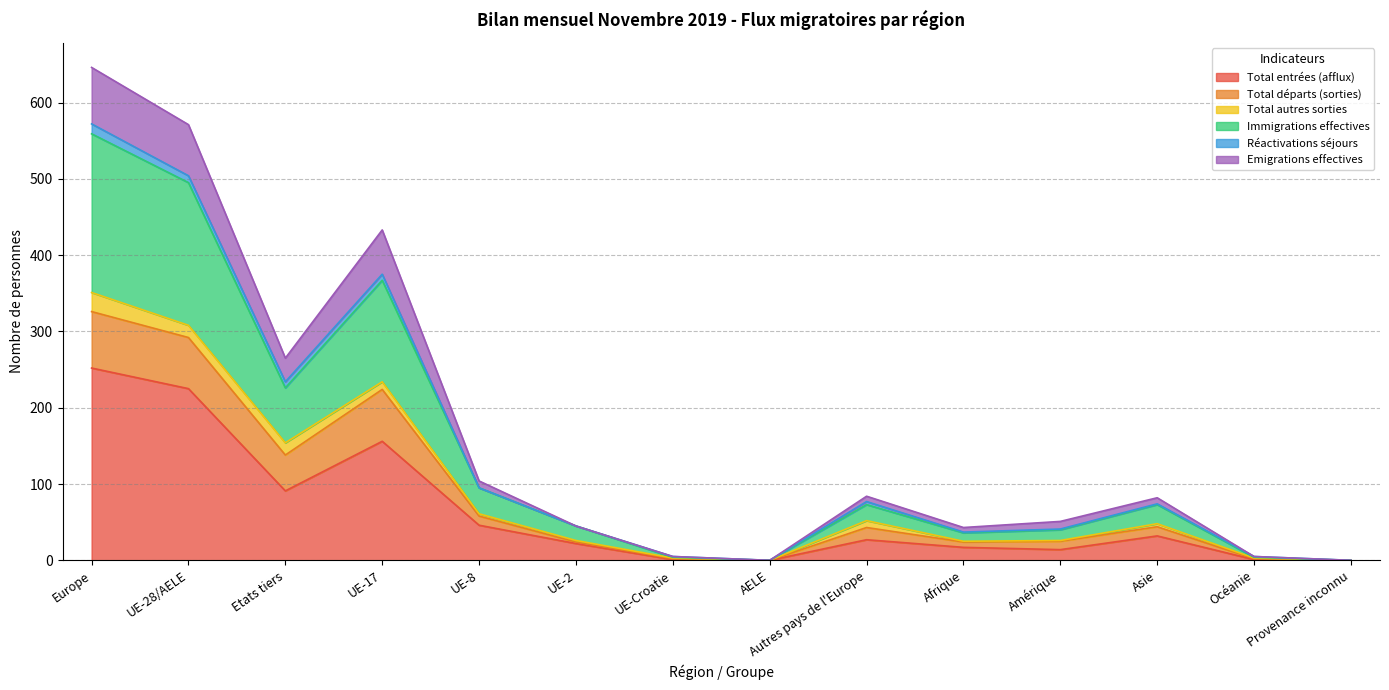

What are all the series names shown in the legend?

Total entrées (afflux), Total départs (sorties), Total autres sorties, Immigrations effectives, Réactivations séjours, Emigrations effectives